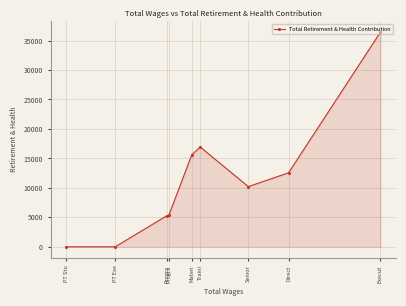

The chart shows a value of 5327 at Progra. True or false?

True